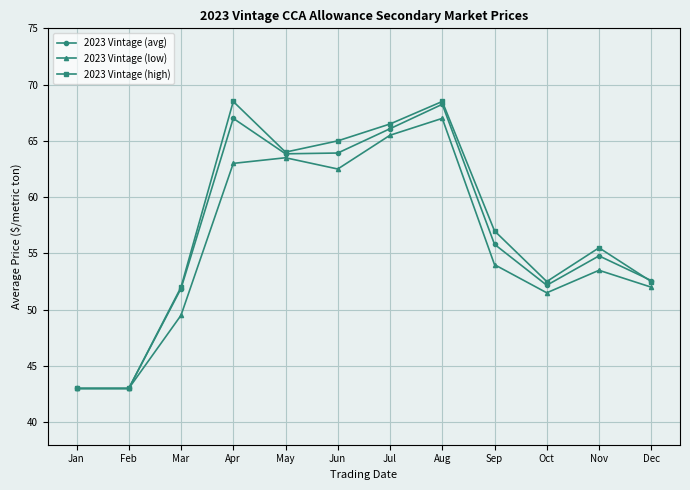

How many data points in 2023 Vintage (avg) are above 55?

6